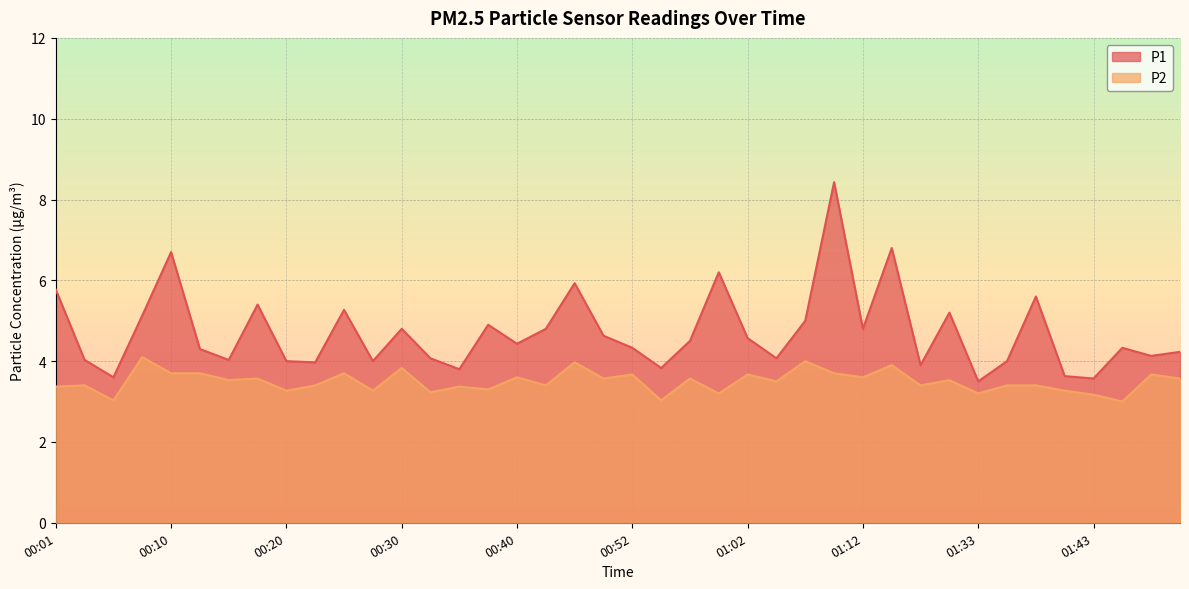

What is the highest value of the P1 series?

8.4